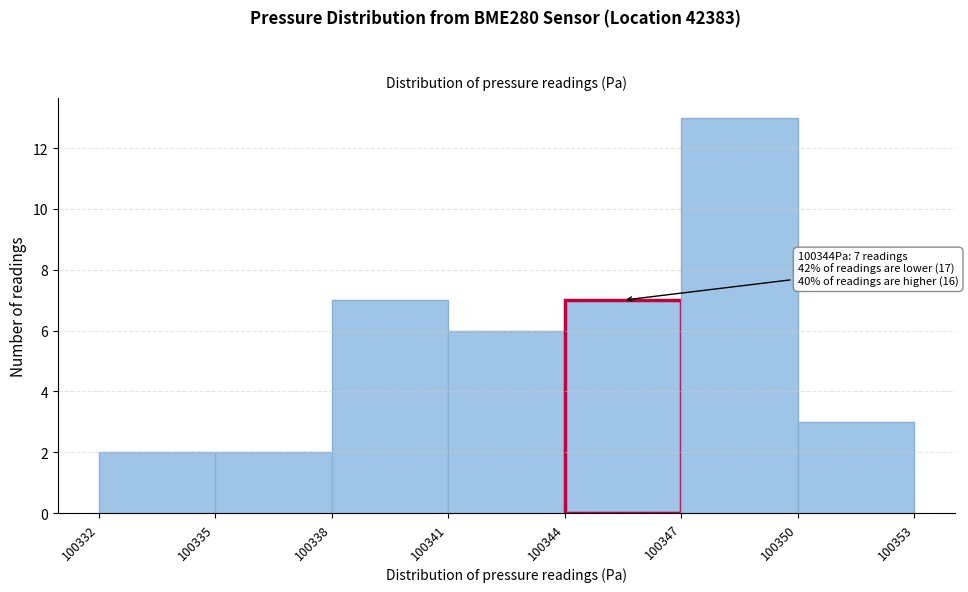

Over which range of the x-axis is the bar tallest?

100347 to 100350